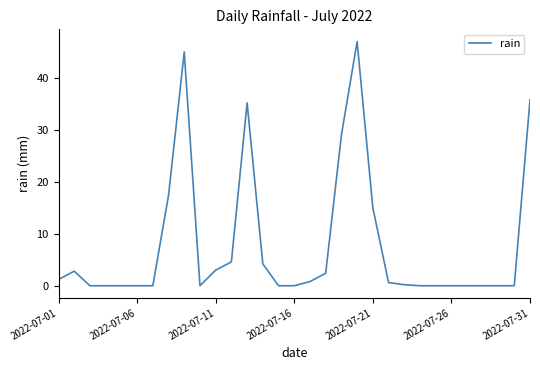

What is the greatest value displayed?

47.0